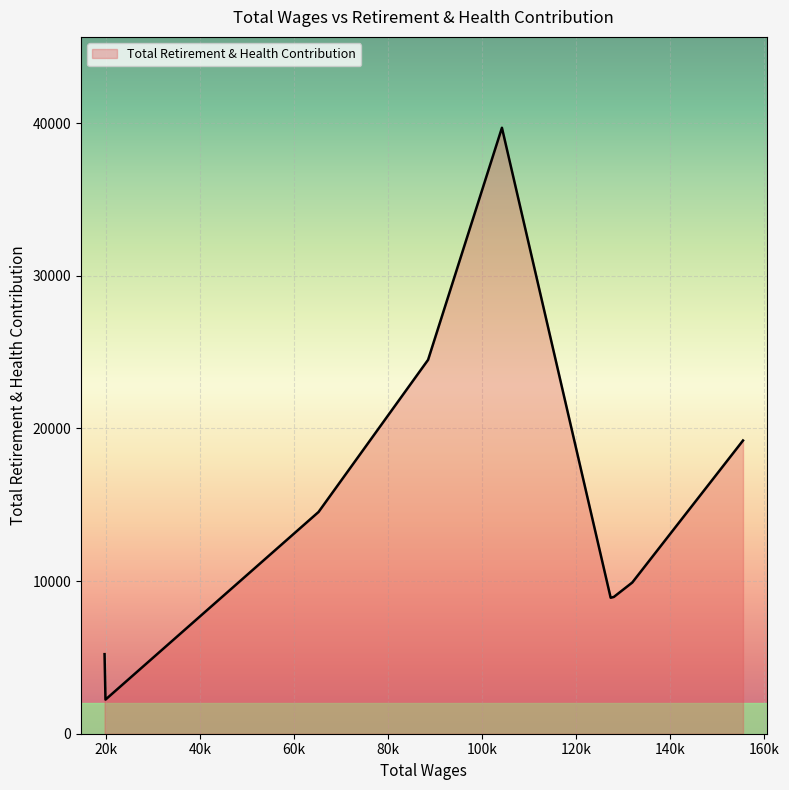

True or false: the data has more than 1 interior local peaks.

False